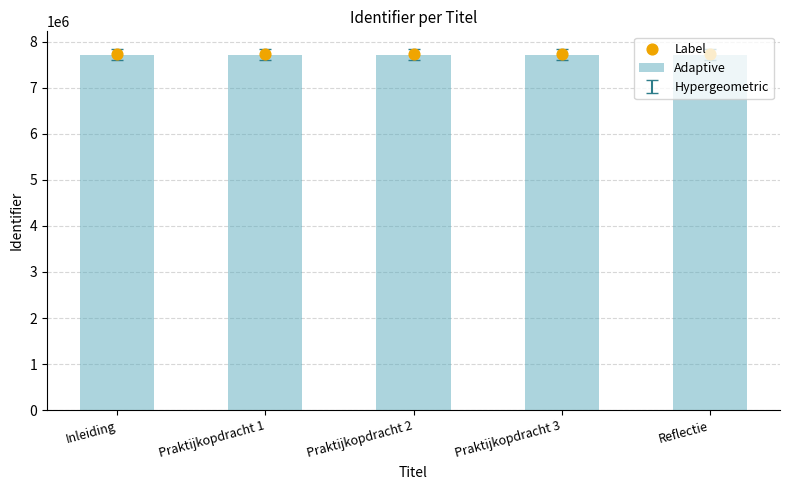

Which series reaches the maximum Y coordinate?

Adaptive